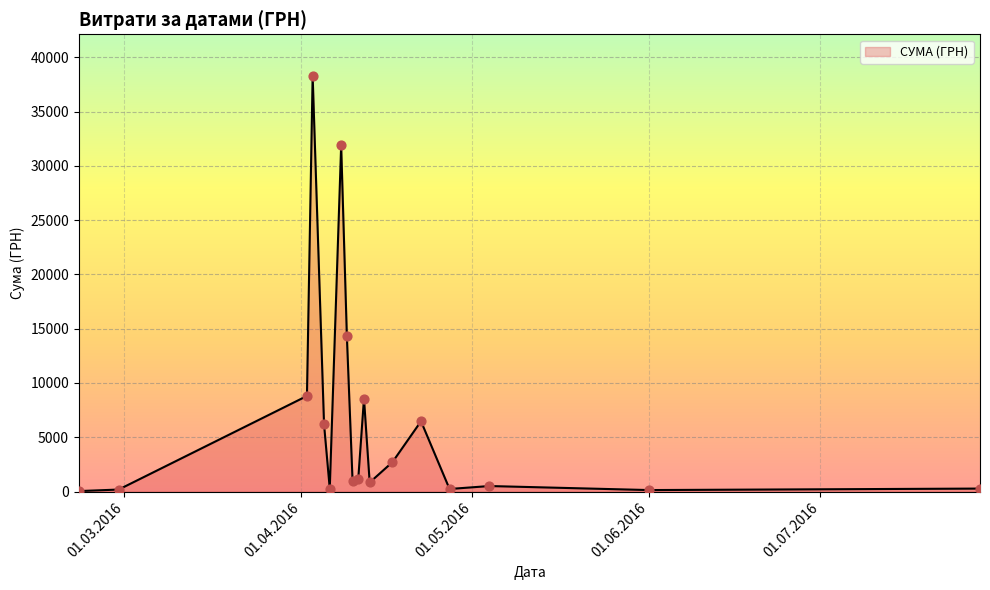

What is the maximum value shown in the chart?

38303.0